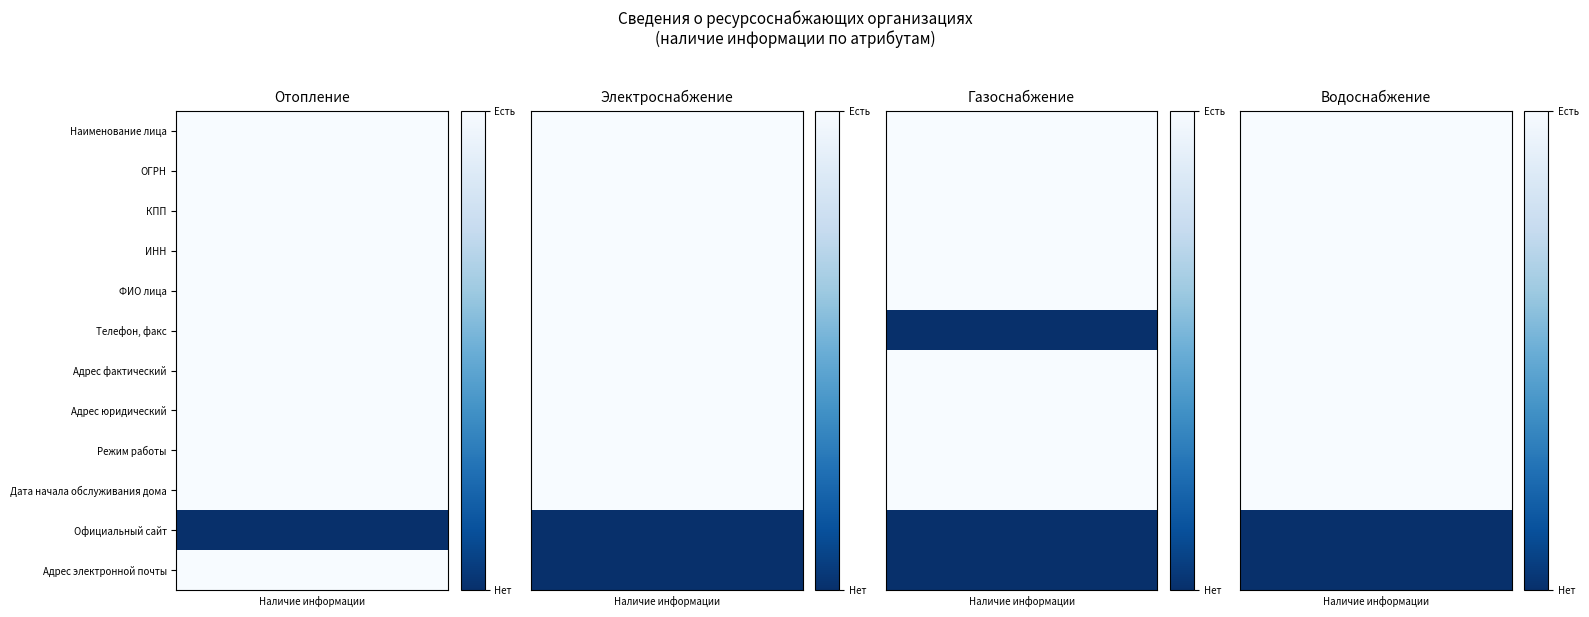

What value does the Газоснабжение series have at 2?

1